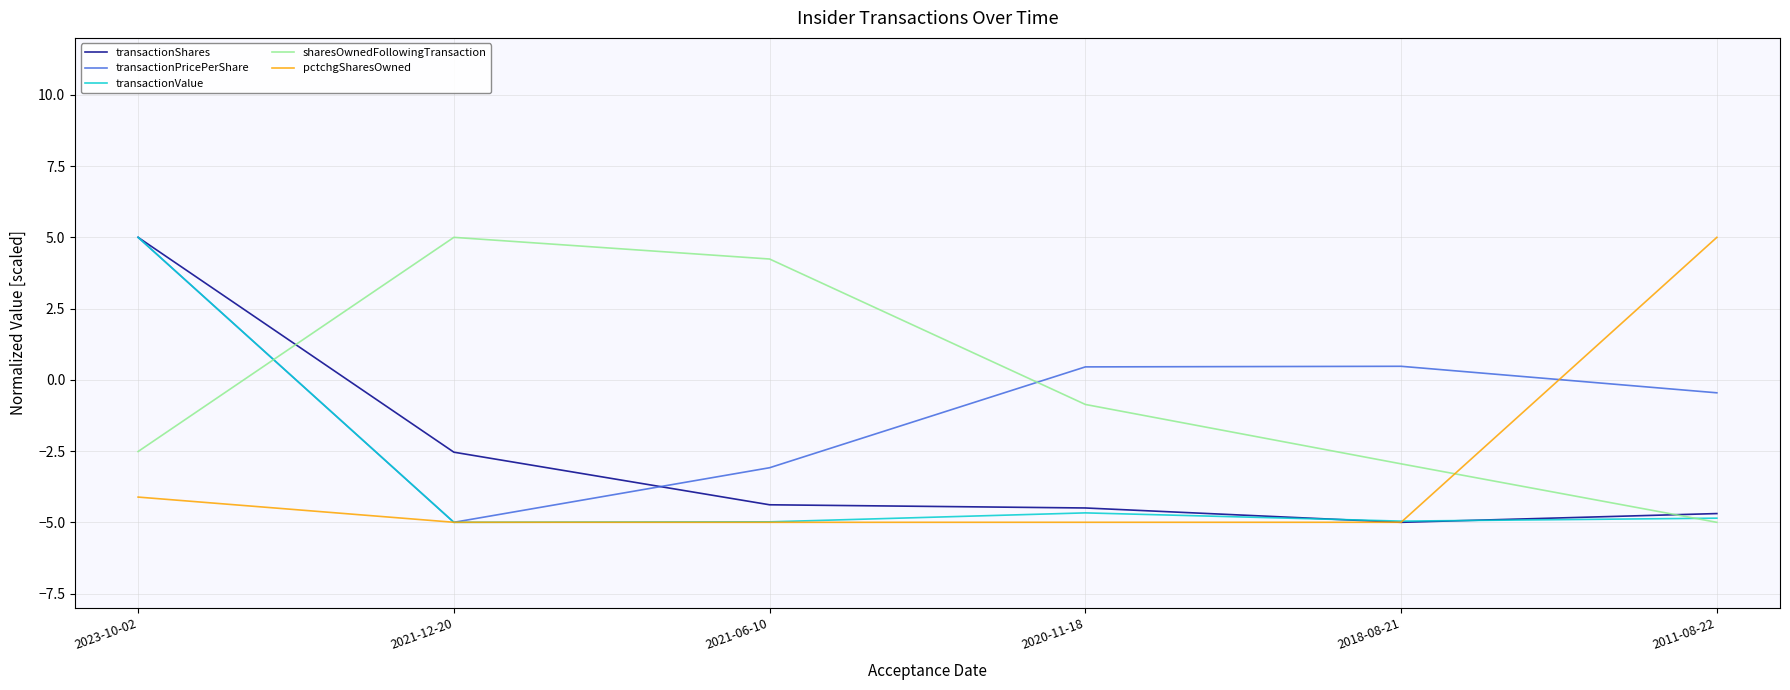

Which category has the highest value in the transactionValue series?

2023-10-02